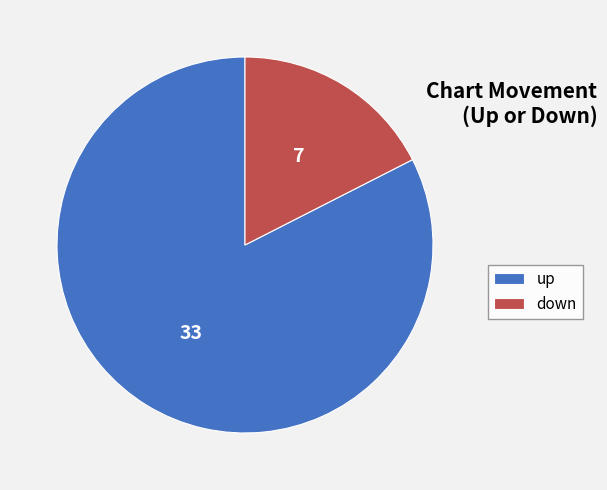

Which has a higher value, up or down?

up